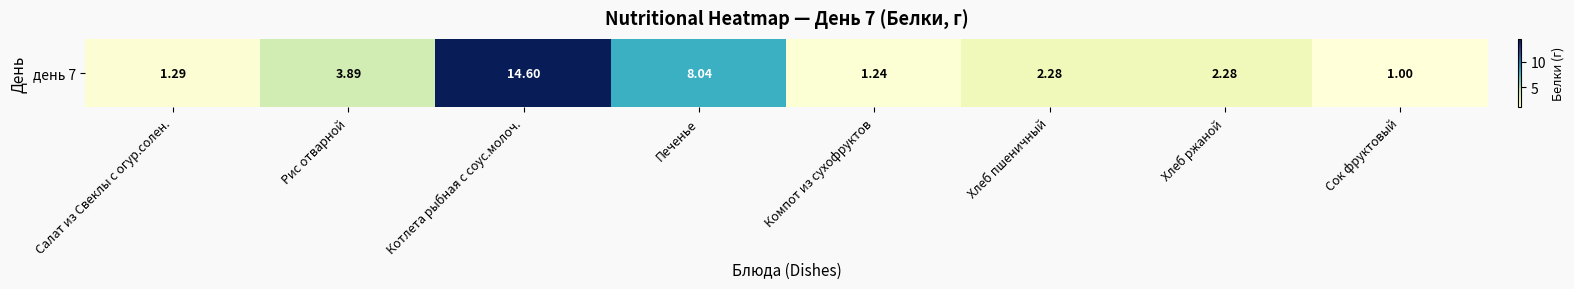

Count the number of data series in this chart.

1